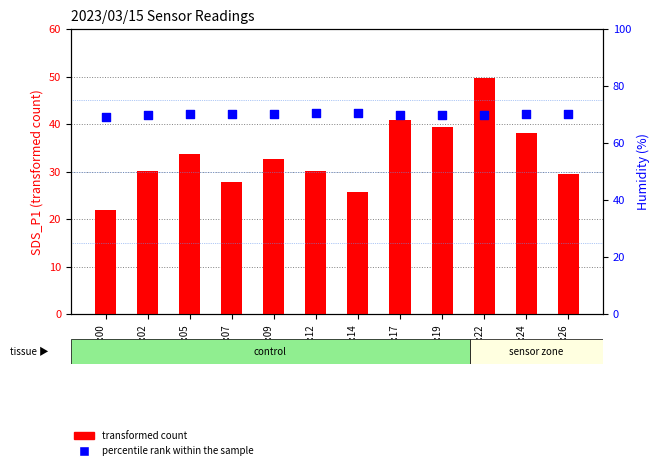

Which series contains the highest Y value?

percentile rank within the sample